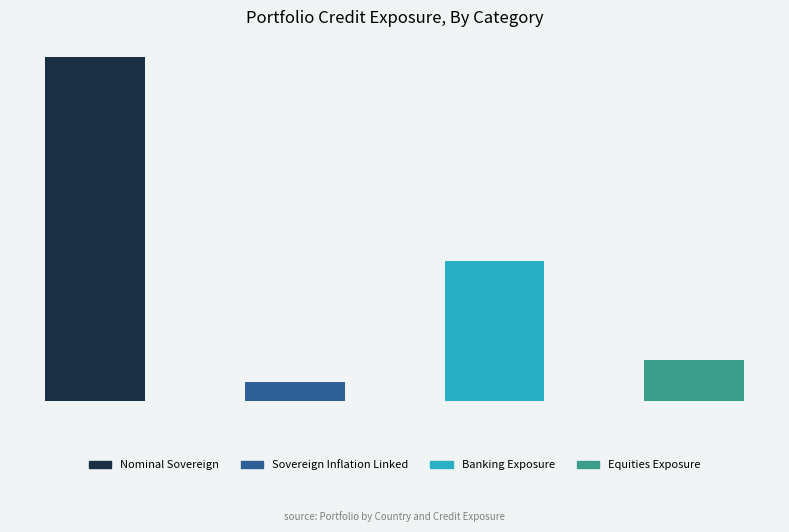

Does the chart contain any negative values?

No